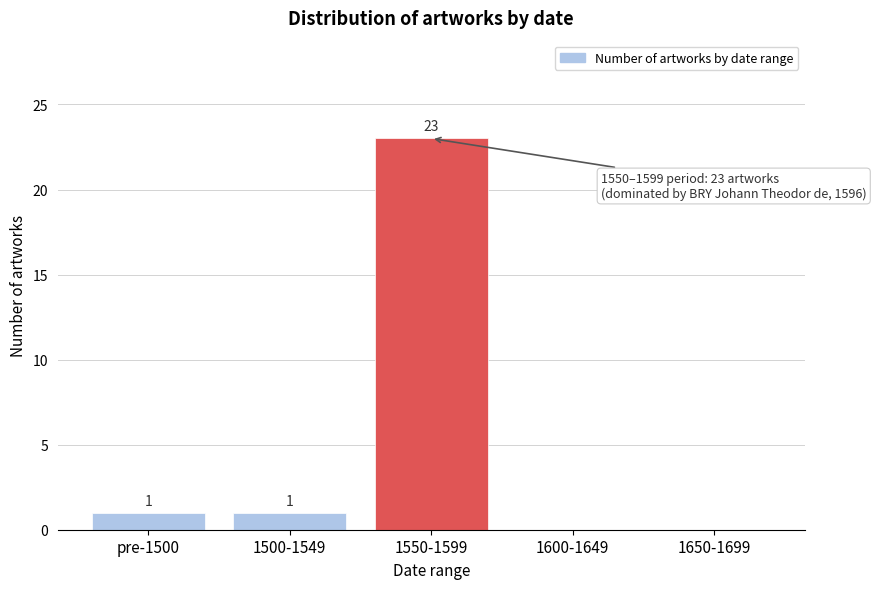

Reading left to right, transcribe all the data shown in this chart.

pre-1500=1	1500-1549=1	1550-1599=23	1600-1649=0	1650-1699=0